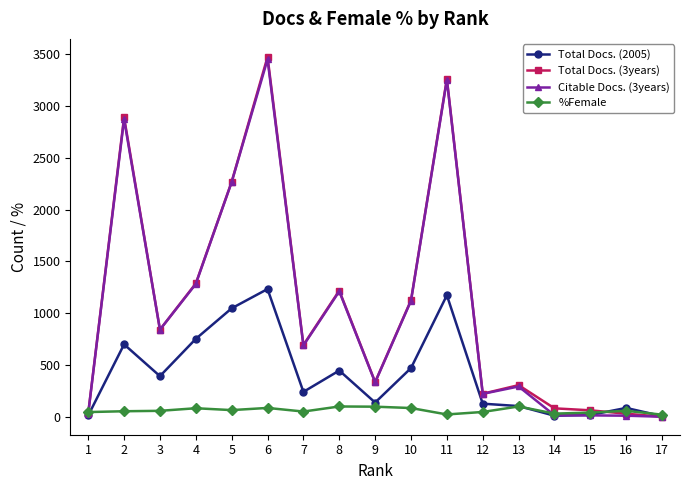

True or false: Citable Docs. (3years) has more than 0 points higher than both neighbors.

True